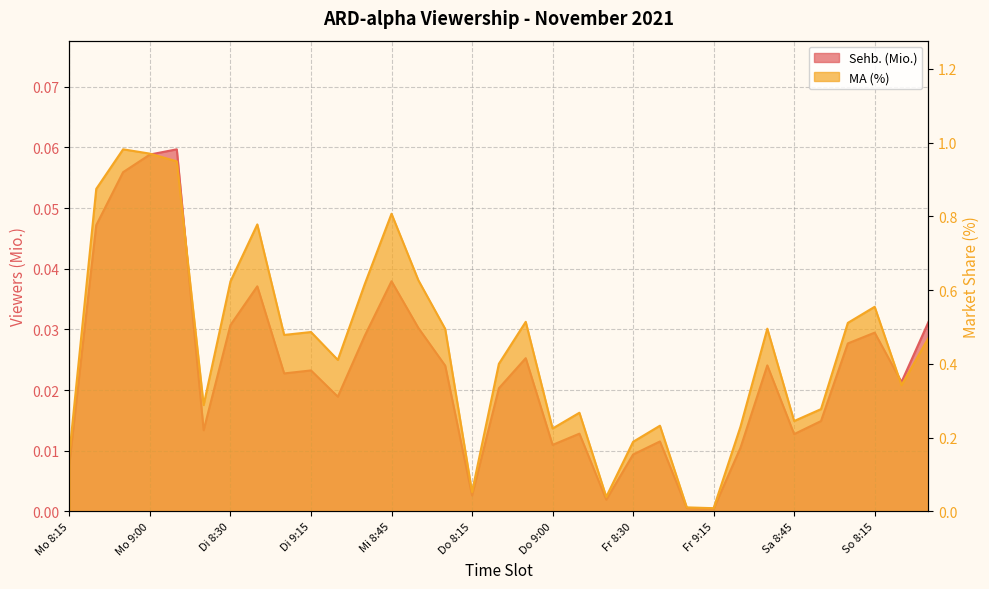

True or false: MA (%) and Sehb. (Mio.) cross at least once.

False